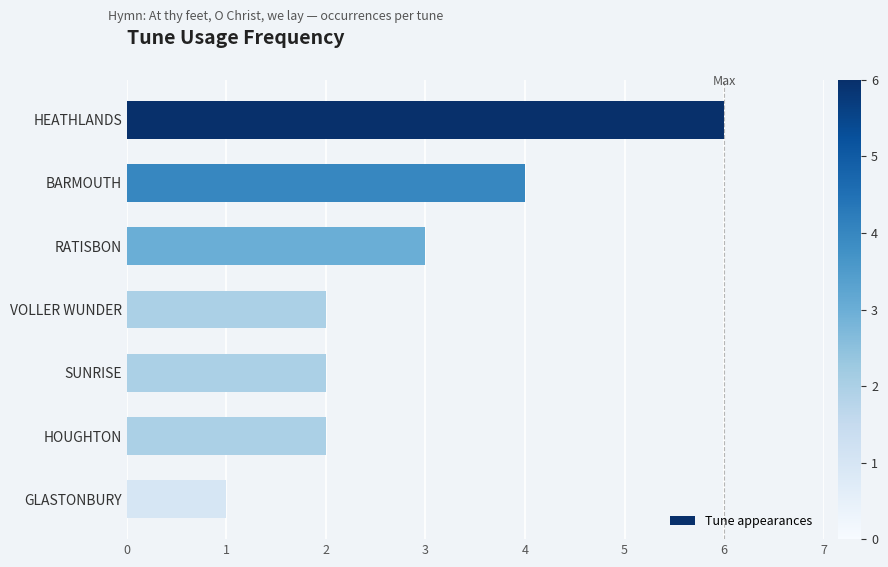

Read the value at HEATHLANDS.

6